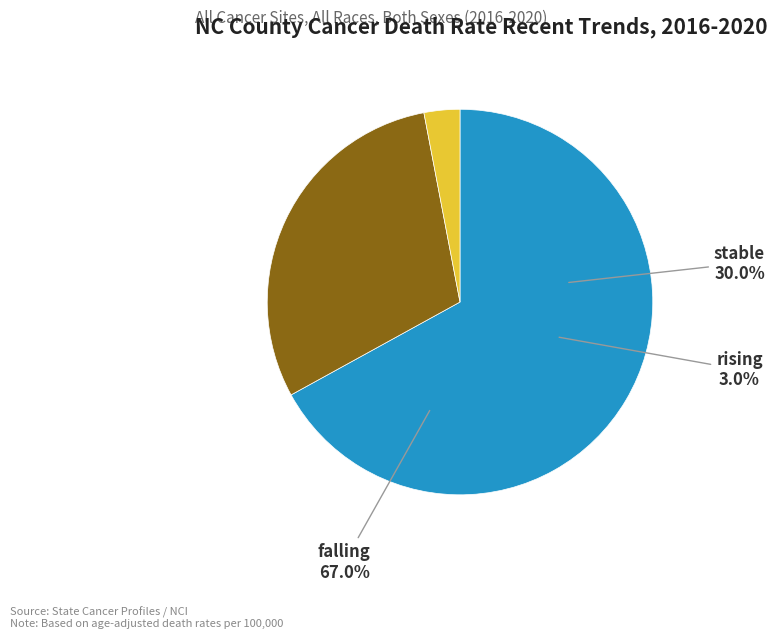

Do rising and stable together represent more than half of the pie?

No